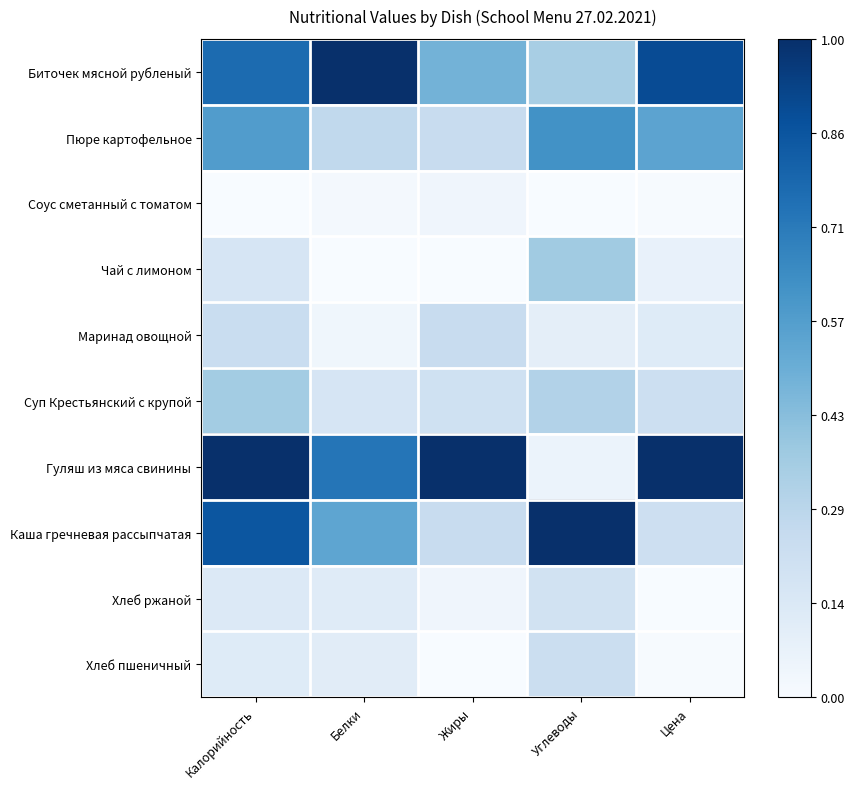

Reading left to right, transcribe all the data shown in this chart.

Биточек мясной рубленый: Калорийность=0.8	Белки=1.0	Жиры=0.5	Углеводы=0.3	Цена=0.9
Пюре картофельное: Калорийность=0.6	Белки=0.3	Жиры=0.2	Углеводы=0.6	Цена=0.5
Соус сметанный с томатом: Калорийность=0.0	Белки=0.0	Жиры=0.0	Углеводы=0.0	Цена=0.0
Чай с лимоном: Калорийность=0.2	Белки=0.0	Жиры=0.0	Углеводы=0.4	Цена=0.1
Маринад овощной: Калорийность=0.2	Белки=0.0	Жиры=0.2	Углеводы=0.1	Цена=0.1
Суп Крестьянский с крупой: Калорийность=0.4	Белки=0.2	Жиры=0.2	Углеводы=0.3	Цена=0.2
Гуляш из мяса свинины: Калорийность=1.0	Белки=0.7	Жиры=1.0	Углеводы=0.1	Цена=1.0
Каша гречневая рассыпчатая: Калорийность=0.9	Белки=0.5	Жиры=0.2	Углеводы=1.0	Цена=0.2
Хлеб ржаной: Калорийность=0.1	Белки=0.1	Жиры=0.0	Углеводы=0.2	Цена=0.0
Хлеб пшеничный: Калорийность=0.1	Белки=0.1	Жиры=0.0	Углеводы=0.2	Цена=0.0